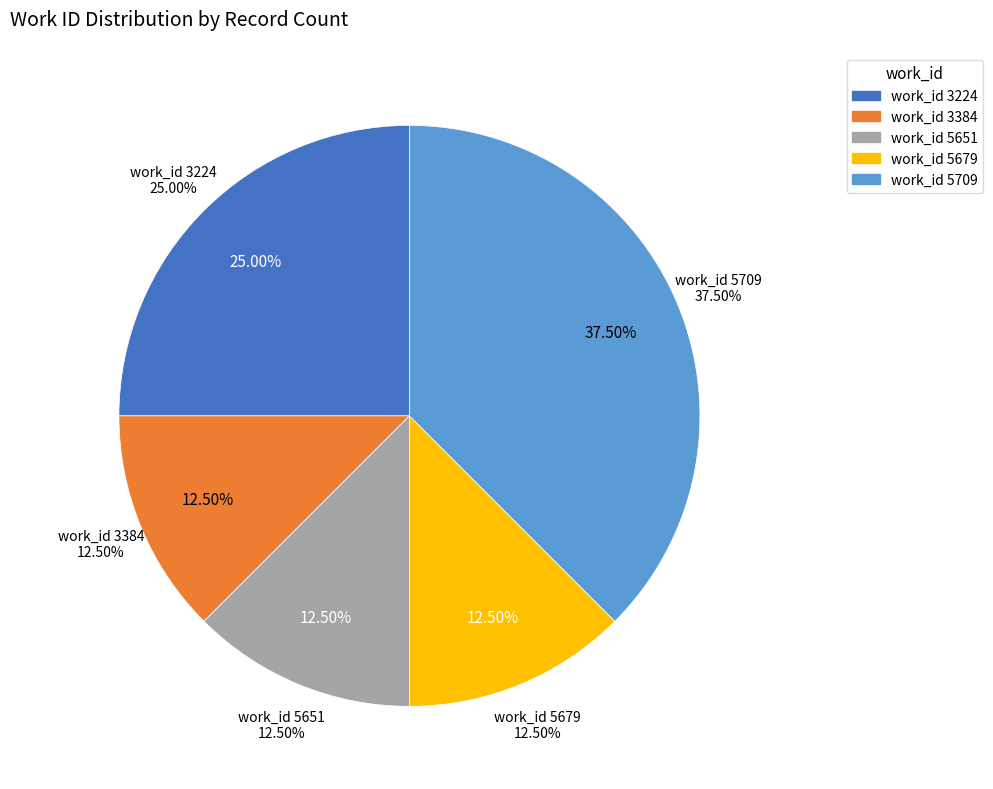

Does 15103 represent more than half of the total?

No